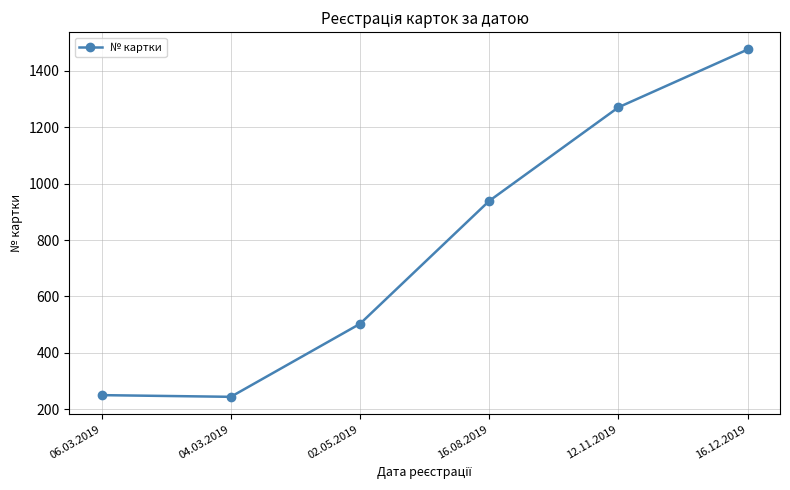

Between 02.05.2019 and 16.12.2019, which is larger?

16.12.2019